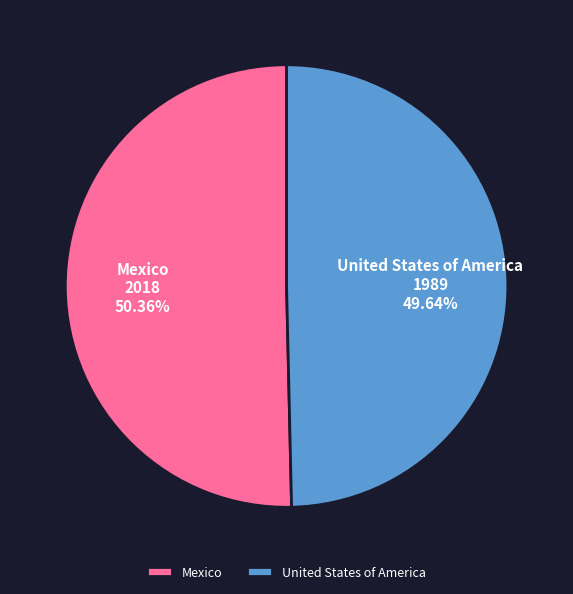

What is the smallest slice in the pie chart?

United States of America